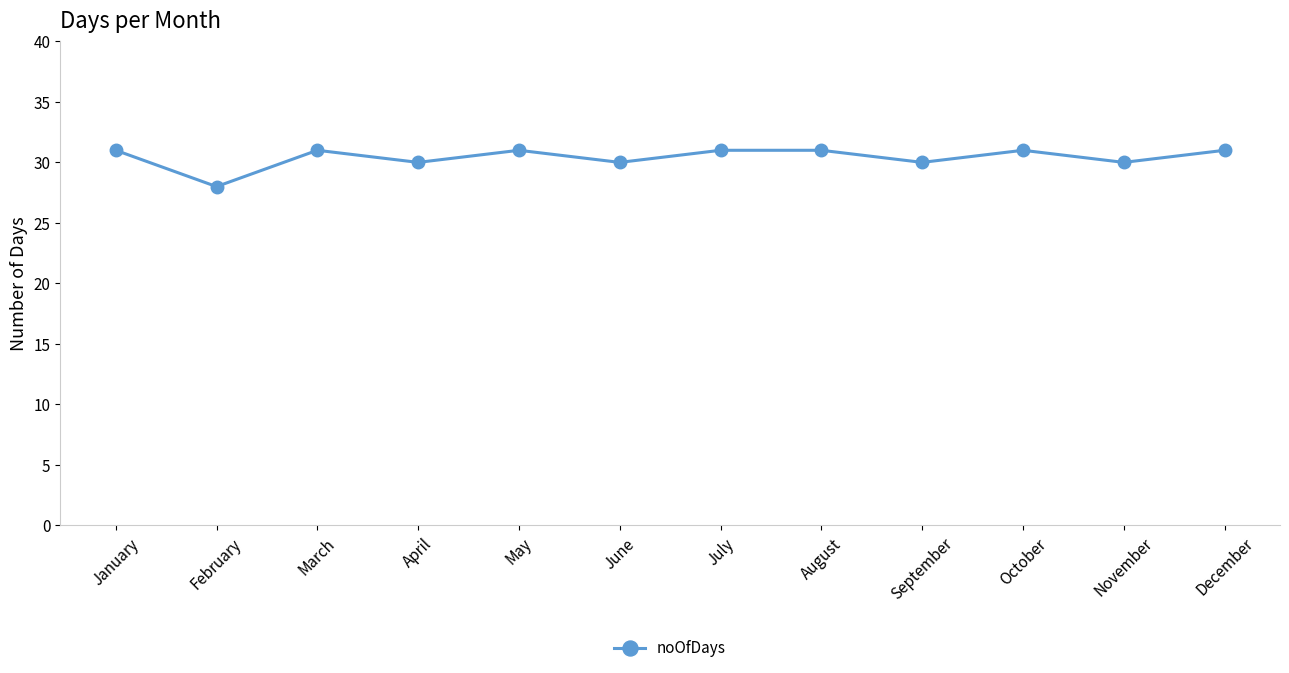

At which category does the data reach its first local valley?

February